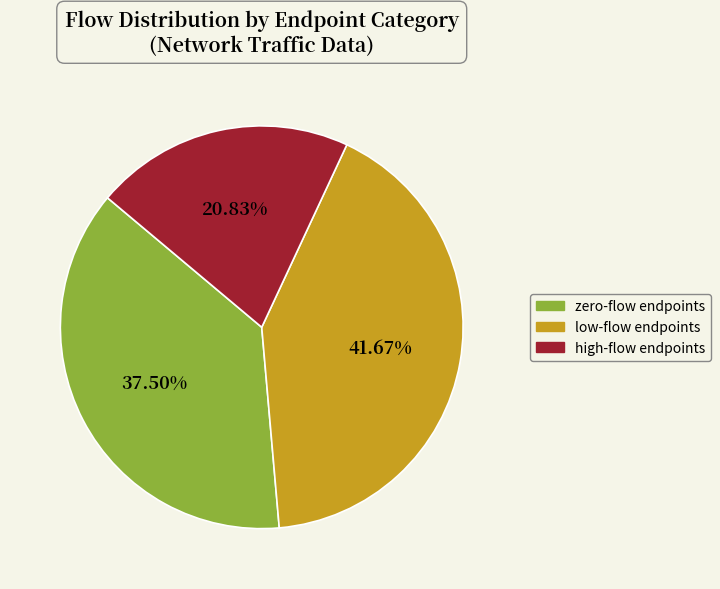

To the nearest percent, what is the average slice percentage?

33%